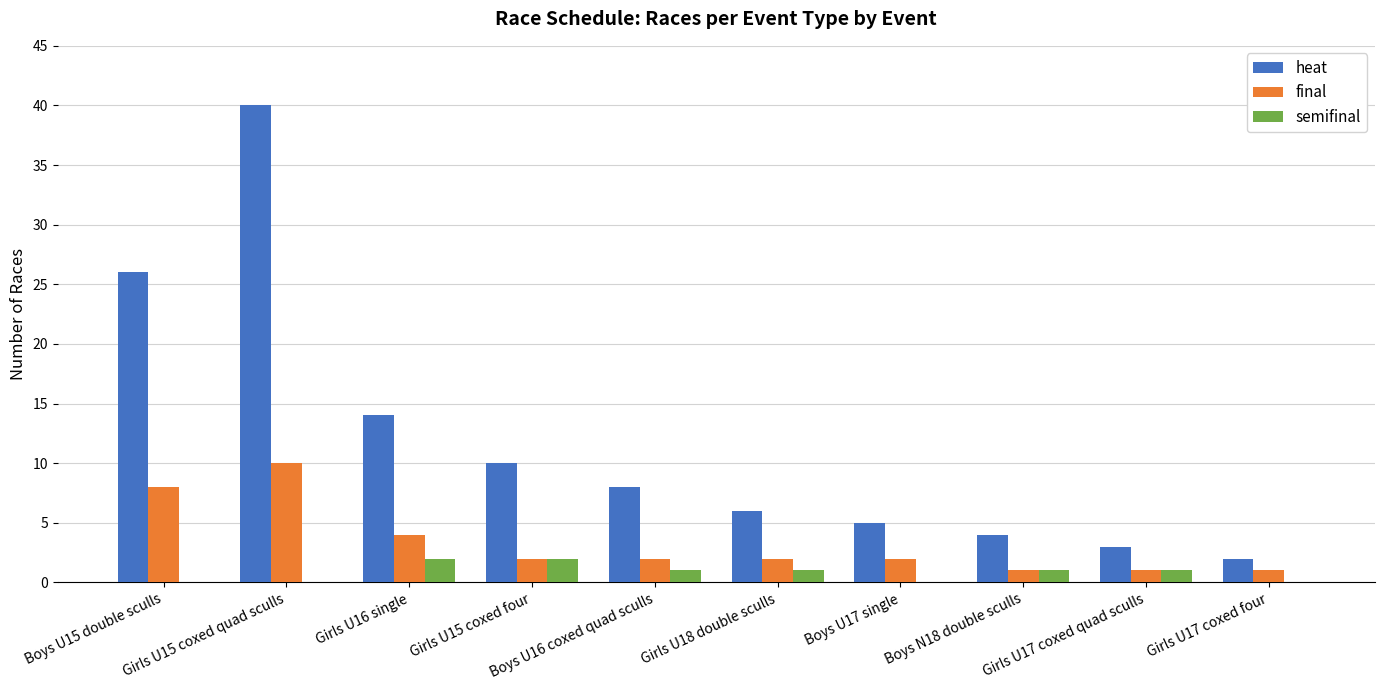

Which series has the largest total across all categories?

heat